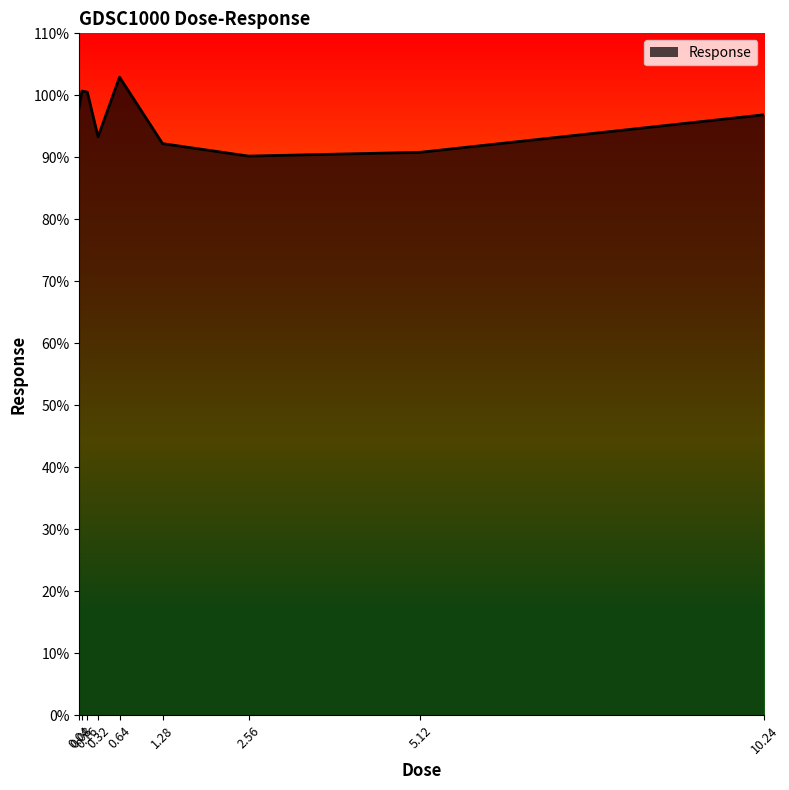

Where does the data first go above 96?

0.04